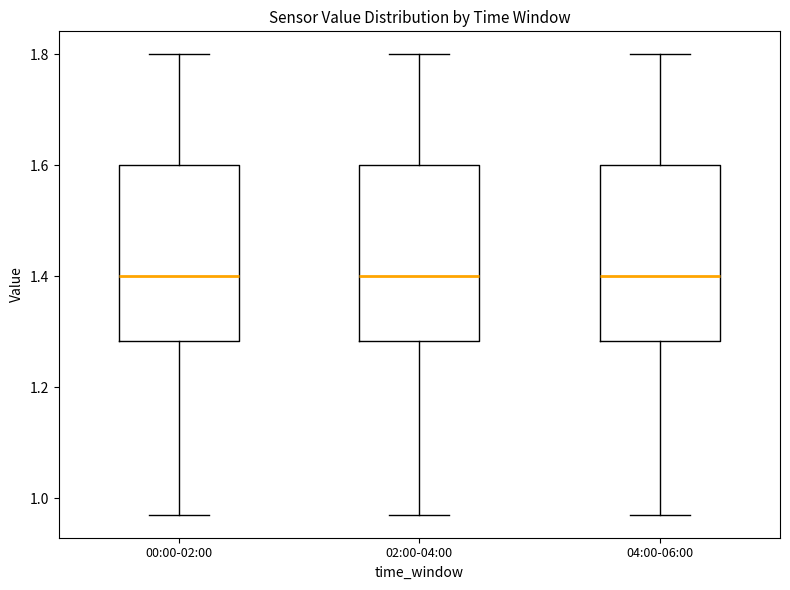

Where does the lower whisker of the box for 00:00-02:00 end on the y-axis? The values are not printed on the chart, so give them approximately, as read against the axis.

0.98